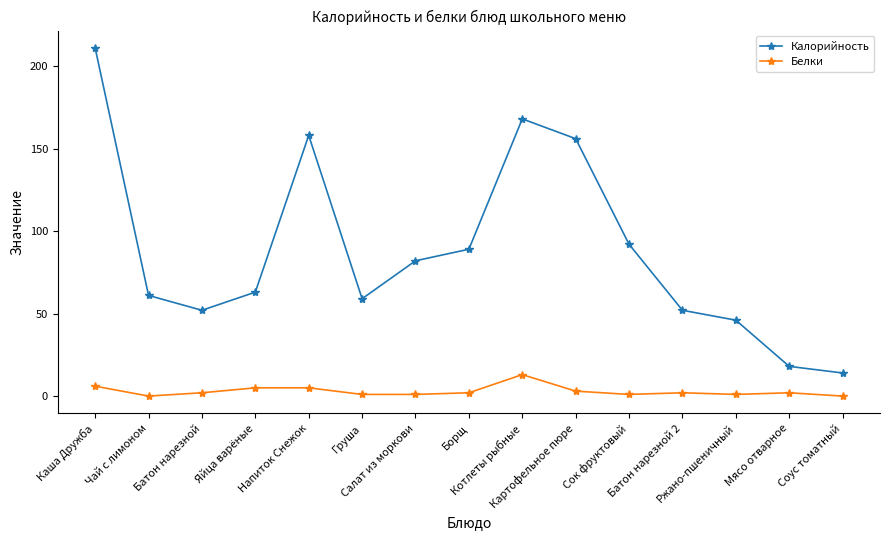

What position from the left is Котлеты рыбные?

9